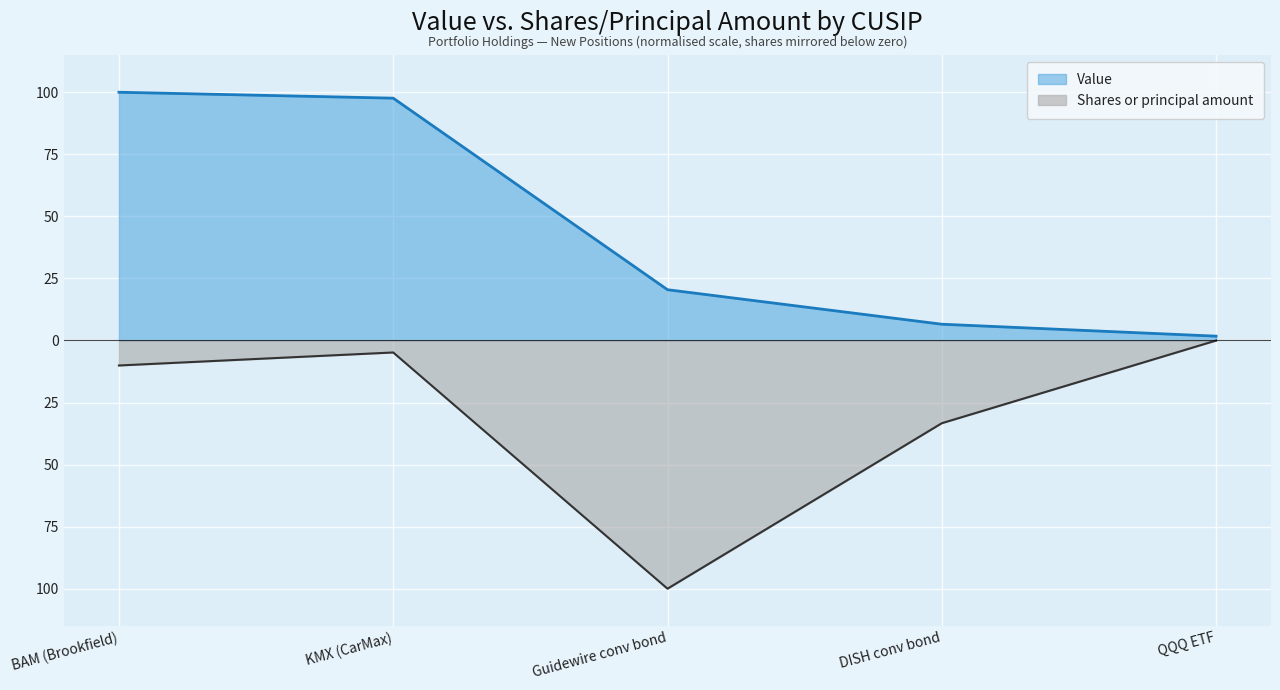

Does the chart display data point markers on the line(s)?

No